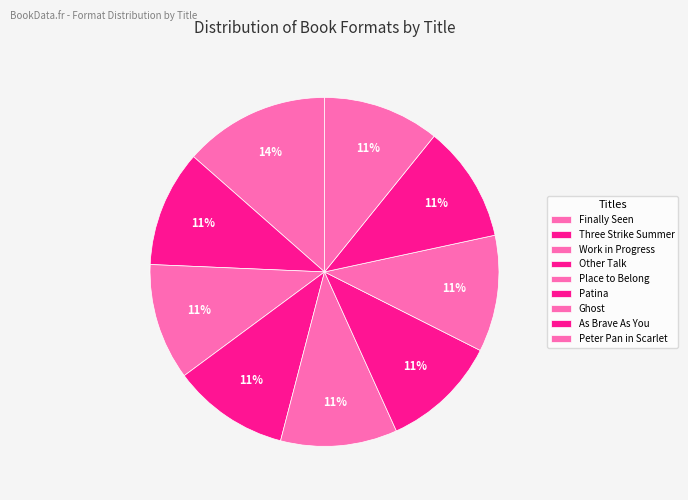

How many segments does this pie chart have?

9